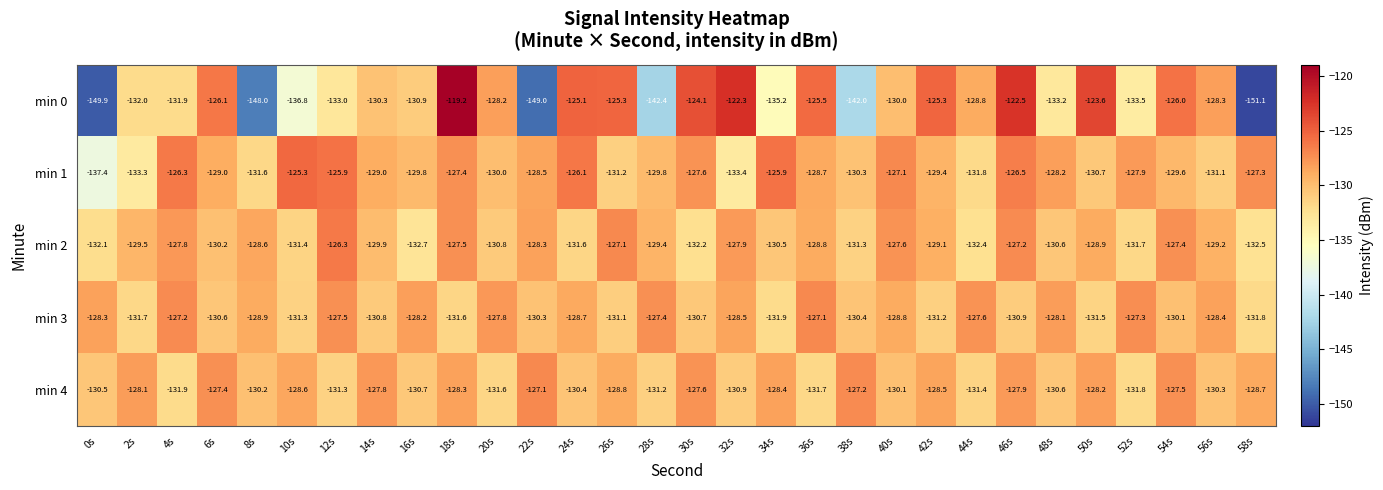

What is the spread (max minus min) of values at 56s?

2.8